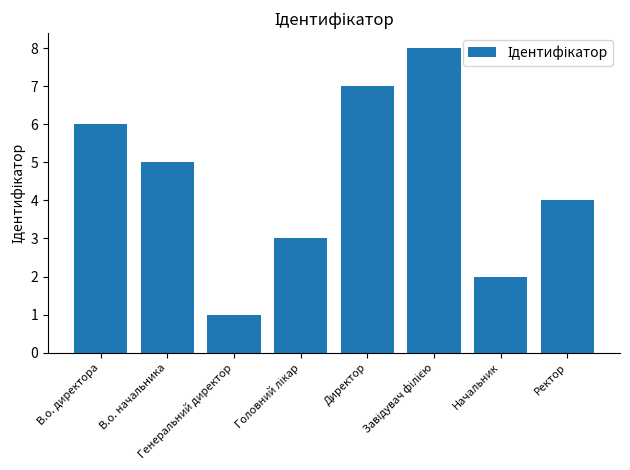

What is the maximum value shown in the chart?

8